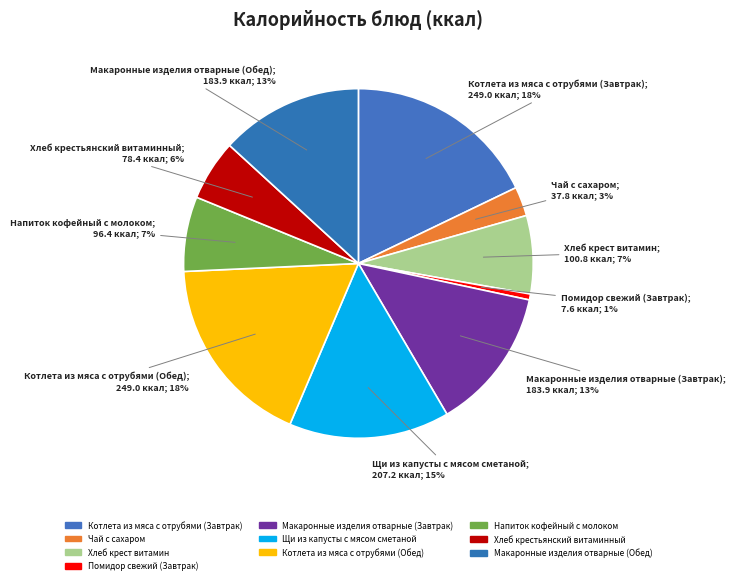

Count the number of slices in the pie.

10